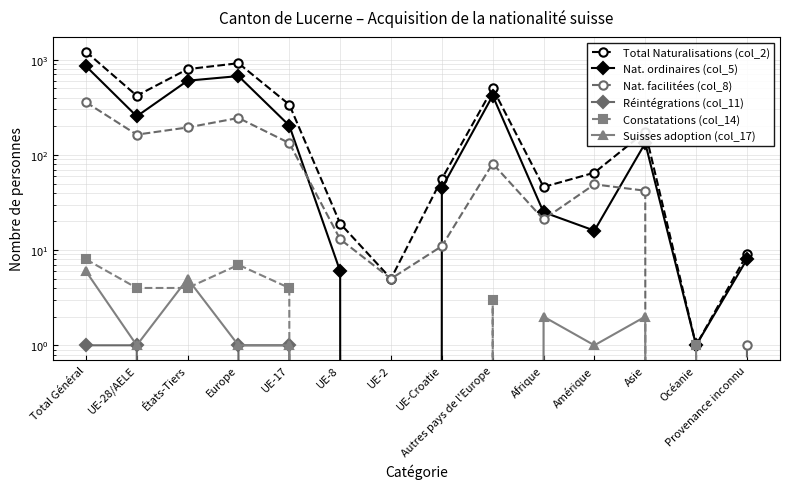

Count the number of categories in the chart.

14